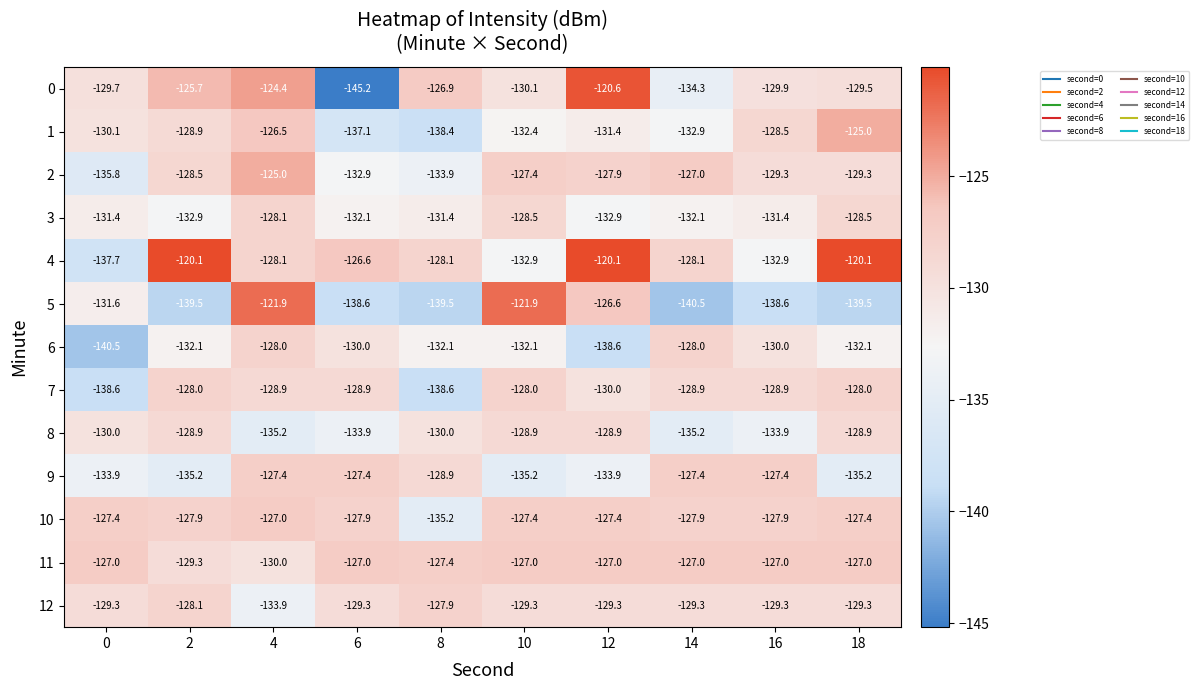

Where is 9 nearest to the value -131?

8